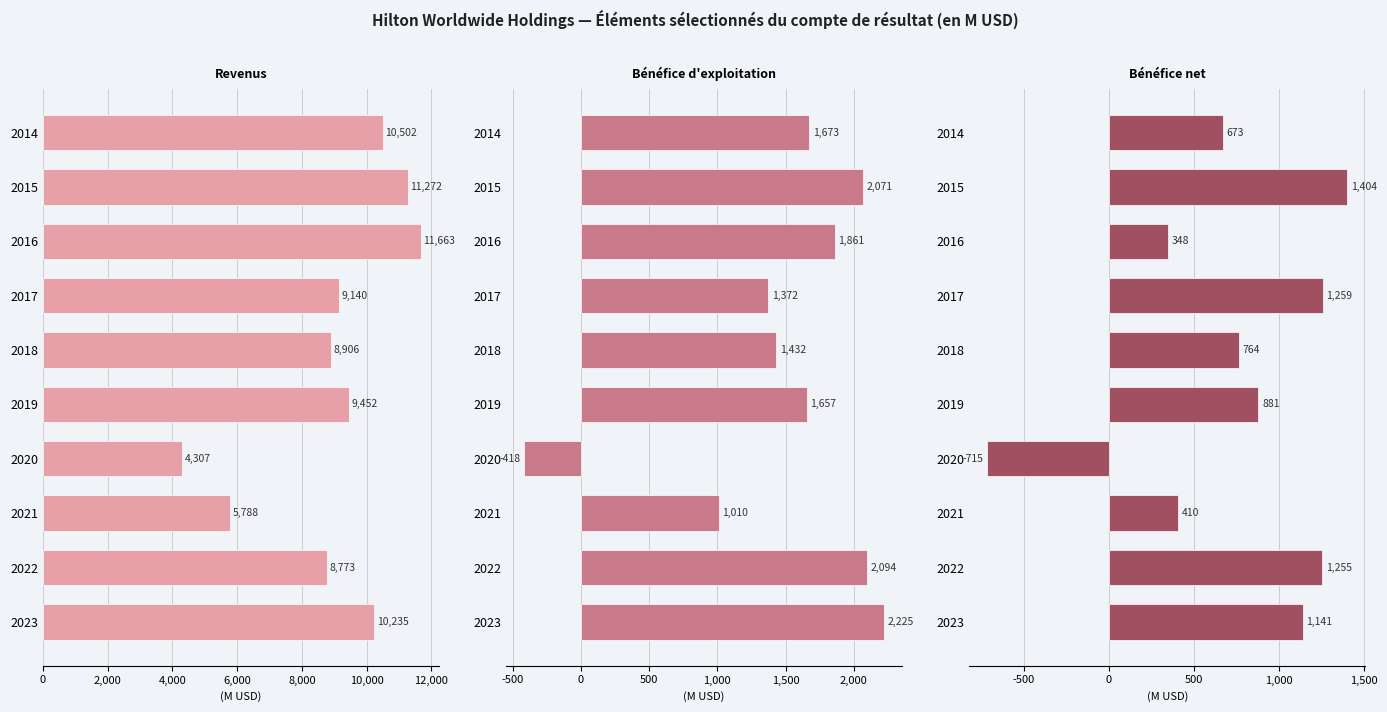

What is the value of the Bénéfice d'exploitation bar at the 8th from the left?

1010